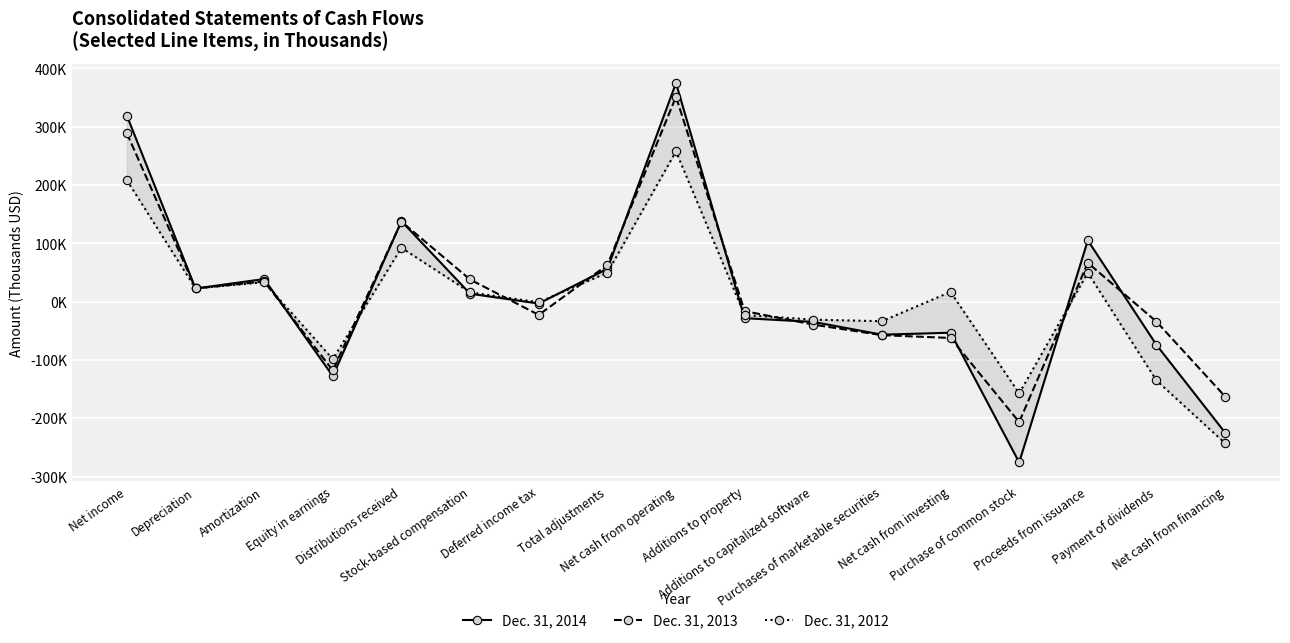

Count the number of data series in this chart.

3